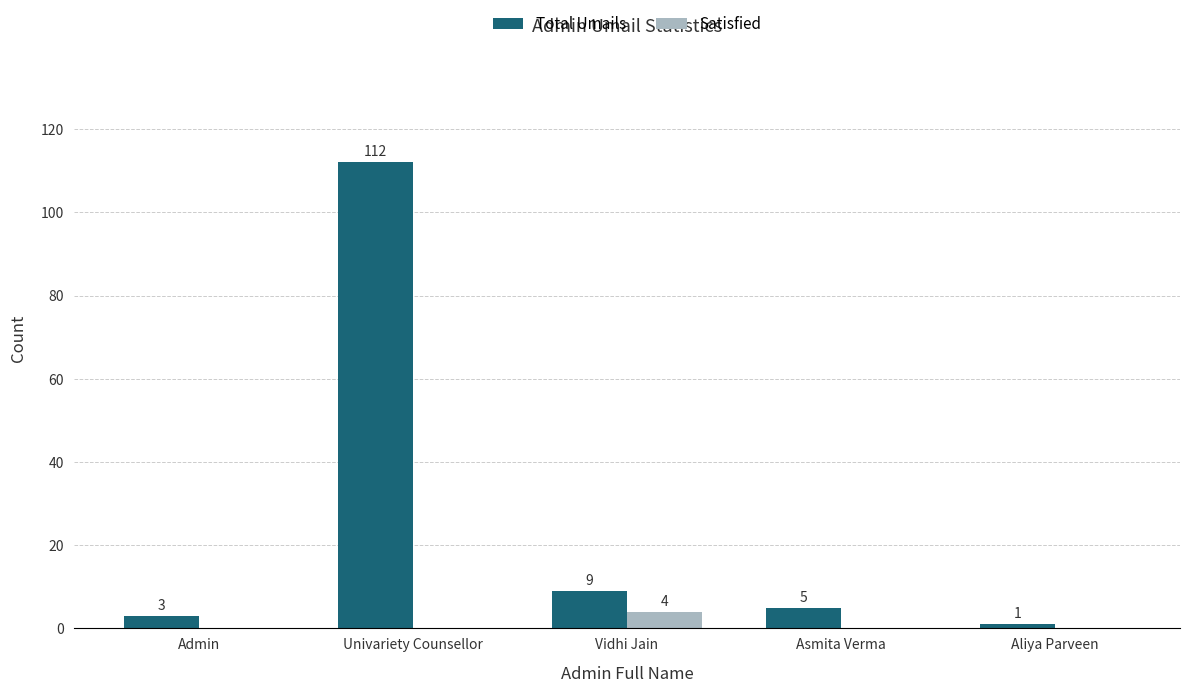

Are the bars horizontal?

No